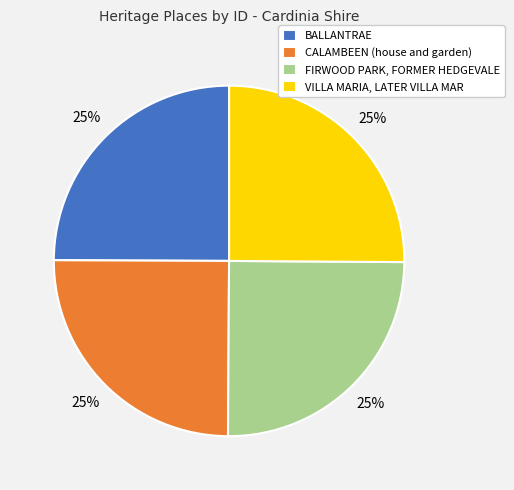

To the nearest percent, what is the combined percentage of VILLA MARIA, LATER VILLA MAR and CALAMBEEN (house and garden)?

50%